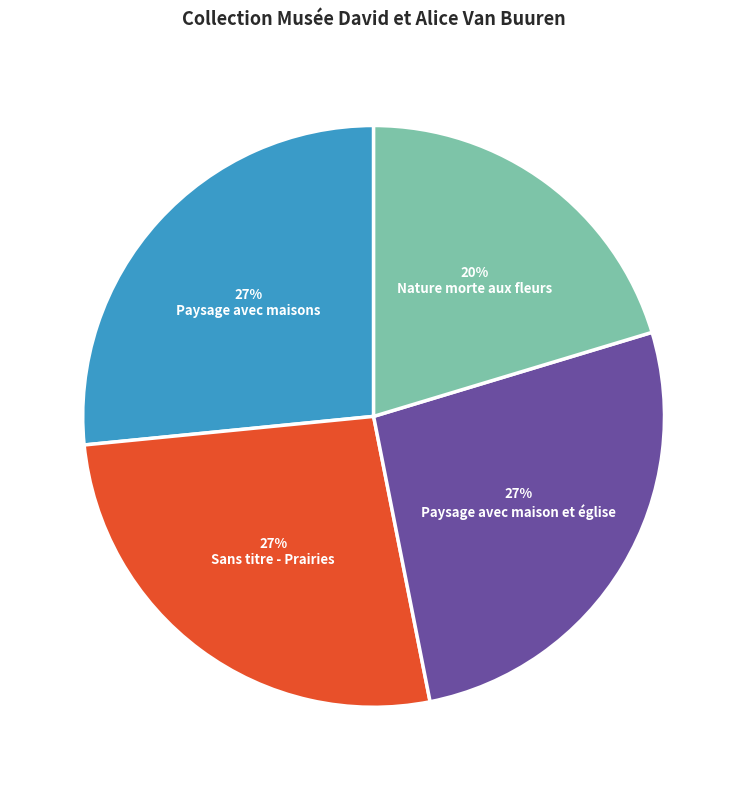

To the nearest percent, what portion does Nature morte aux fleurs represent?

20%